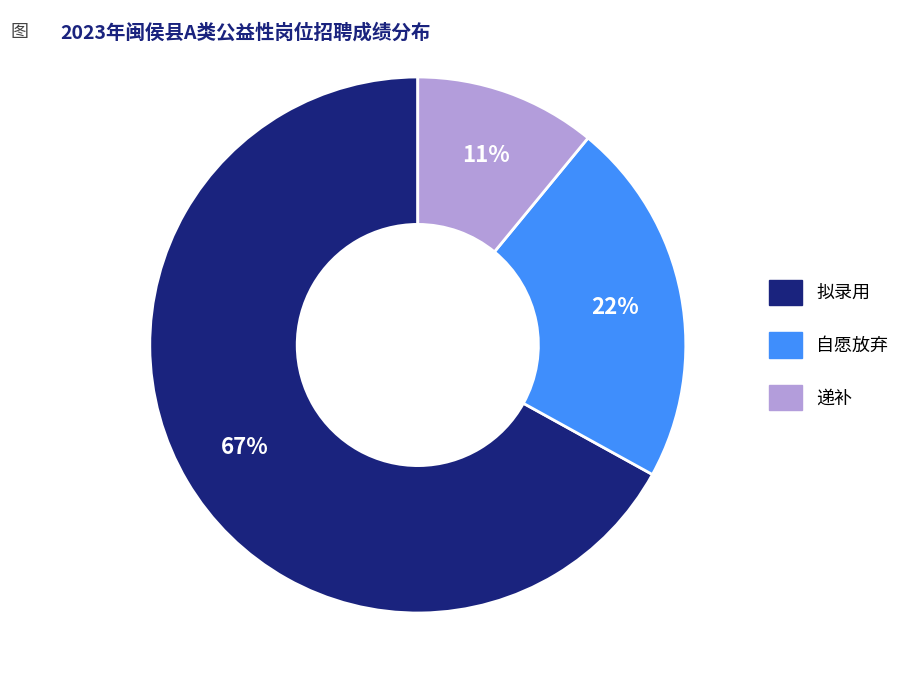

How many slices are in this pie chart?

3